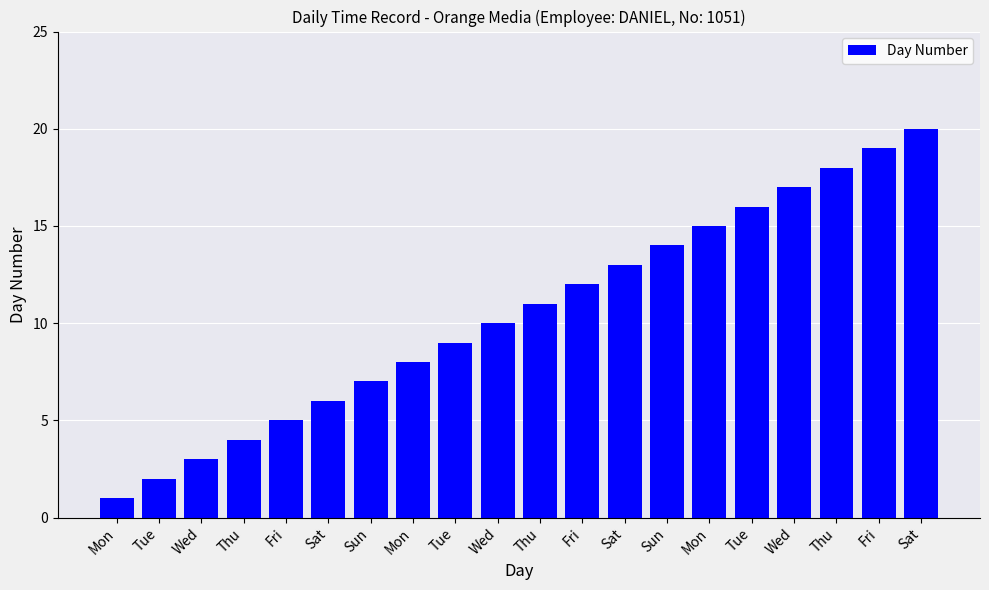

Where is the data nearest to the value 10?

Wed